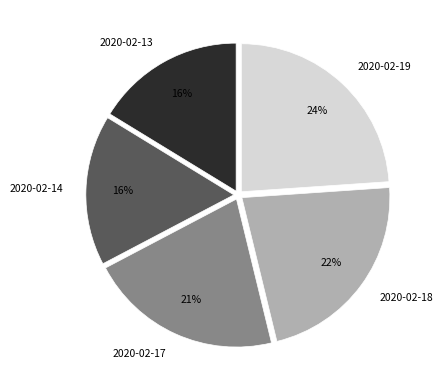

What is the largest slice in the pie chart?

2020-02-19